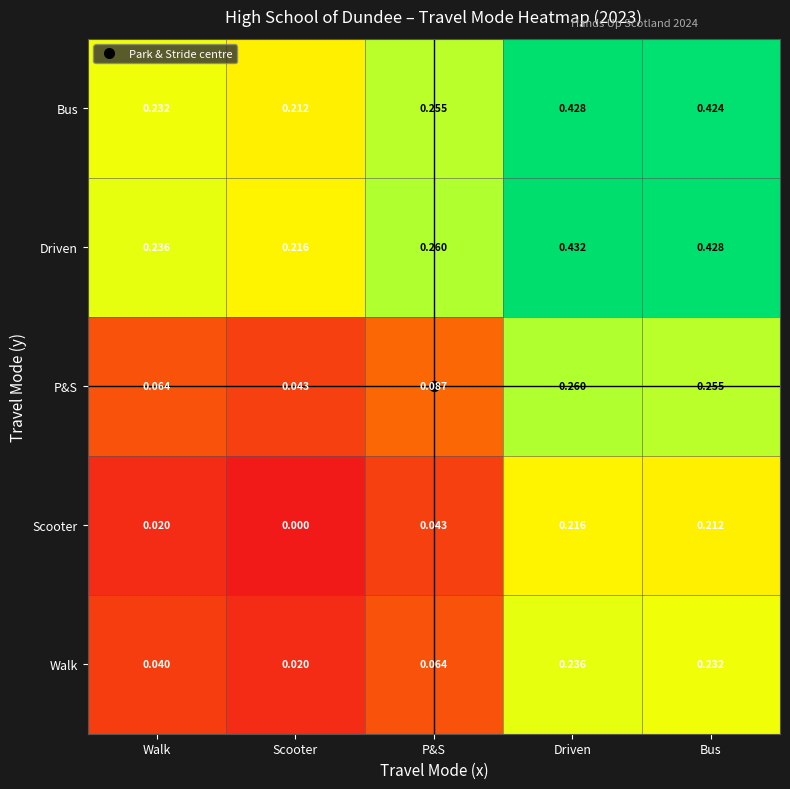

Which series has the widest spread of values?

P&S